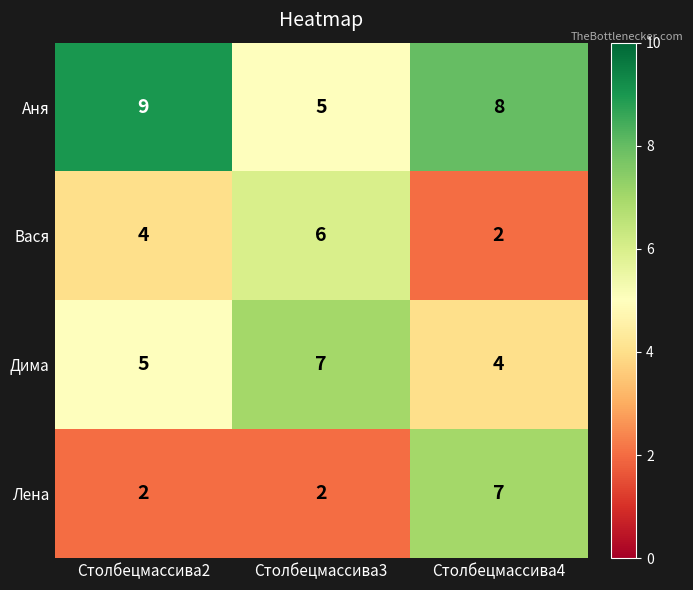

The Лена series shows 2 at Столбецмассива3. True or false?

True